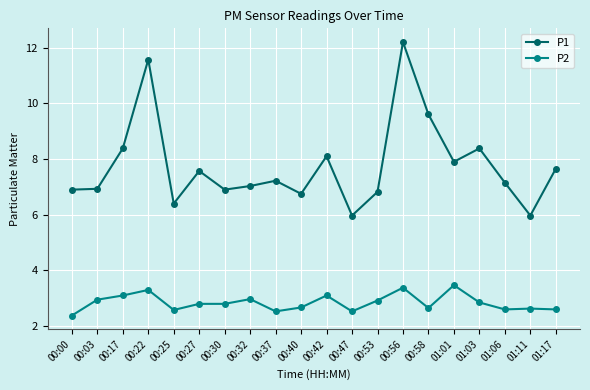

What is the maximum value for P2?

3.5